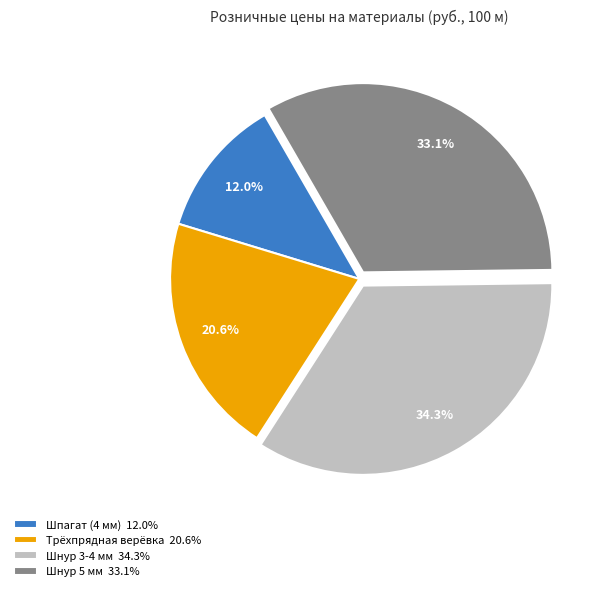

Approximately how many times larger is the value at Шпагат (4 мм) 12.0% compared to Шнур 3-4 мм 34.3%?

0.3